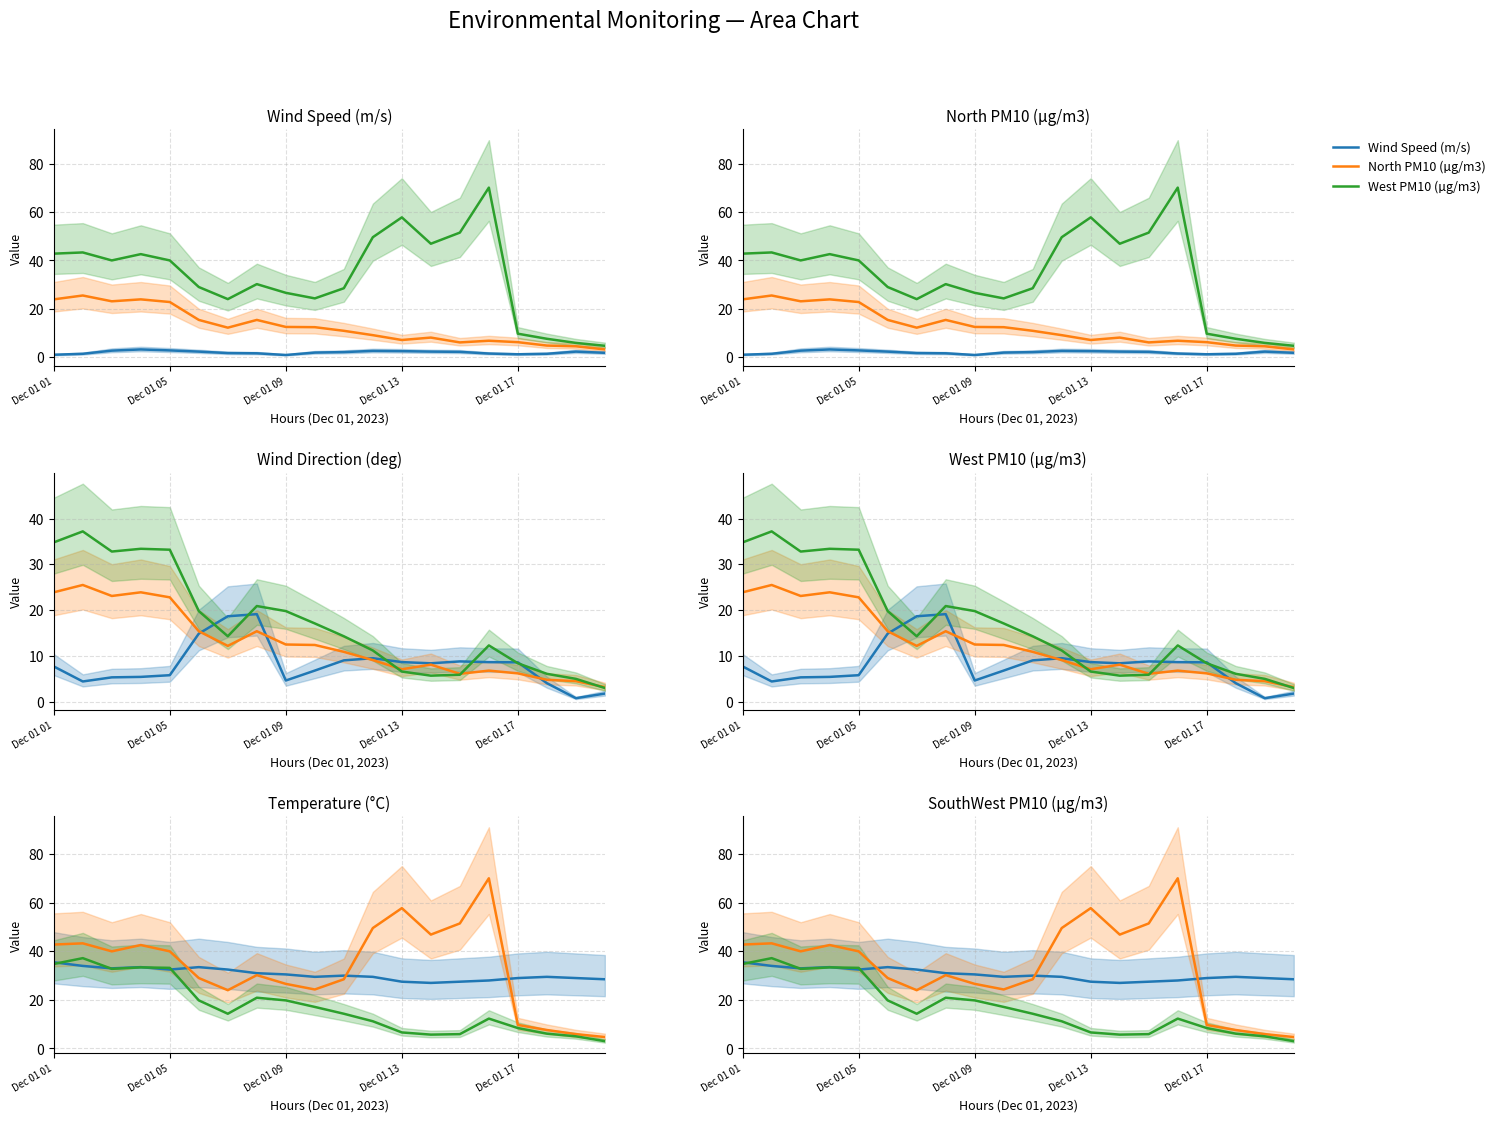

What is the difference between the Wind Speed (m/s) values at 18 and 15?

0.8